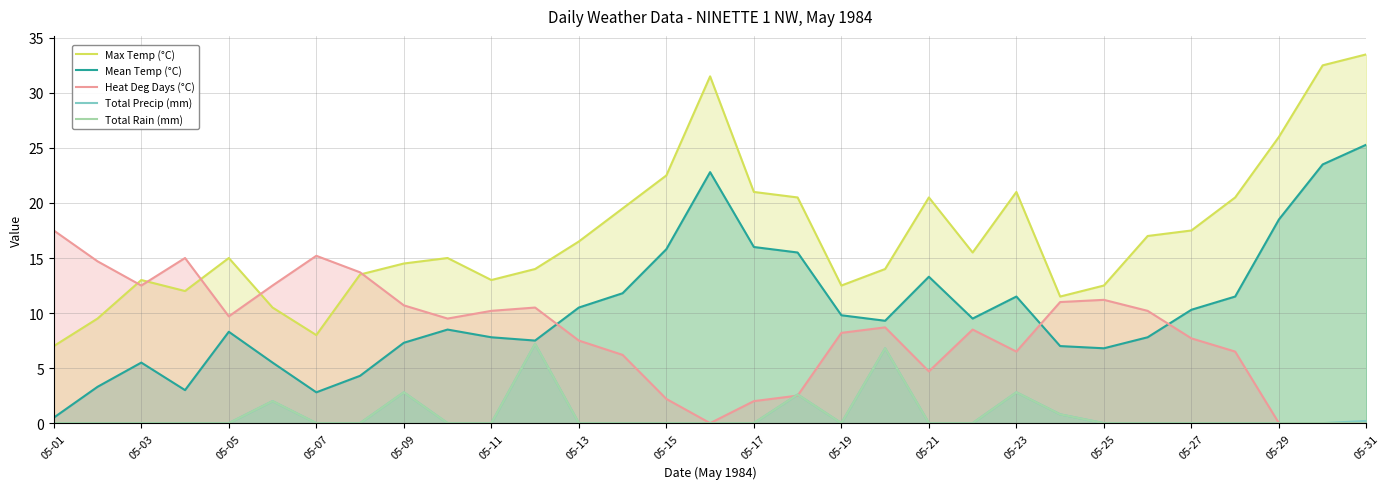

Where does the Mean Temp (°C) series first go above 9?

05-13